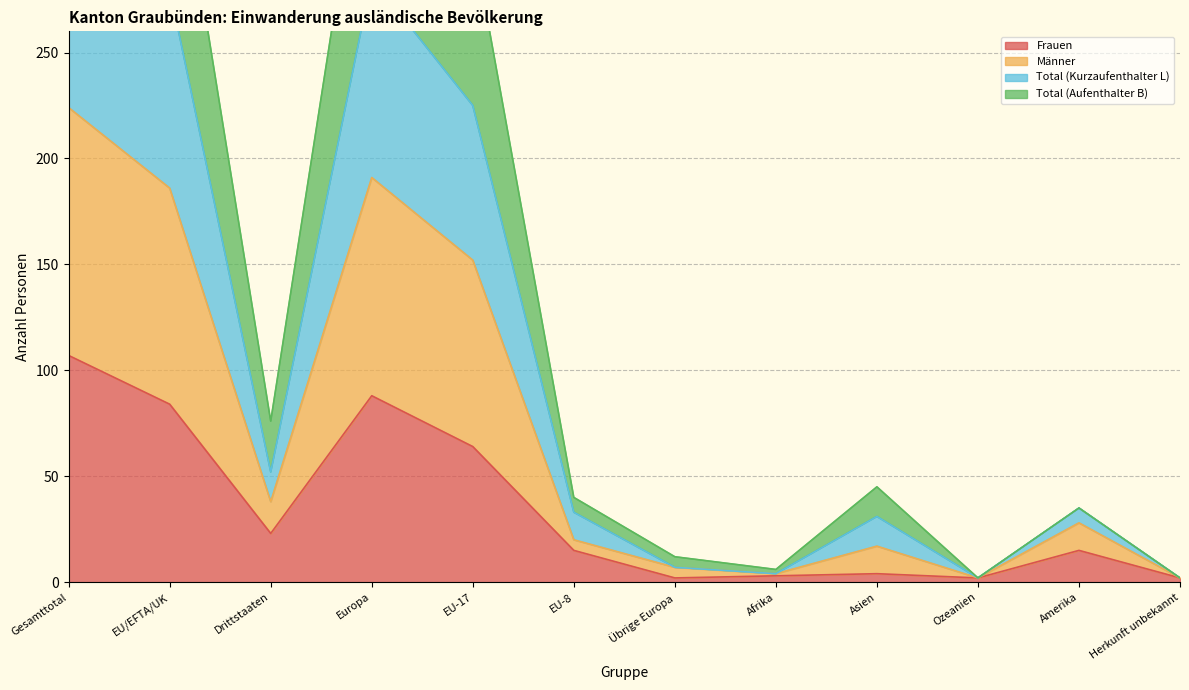

What are all the series names shown in the legend?

Frauen, Männer, Total (Kurzaufenthalter L), Total (Aufenthalter B)